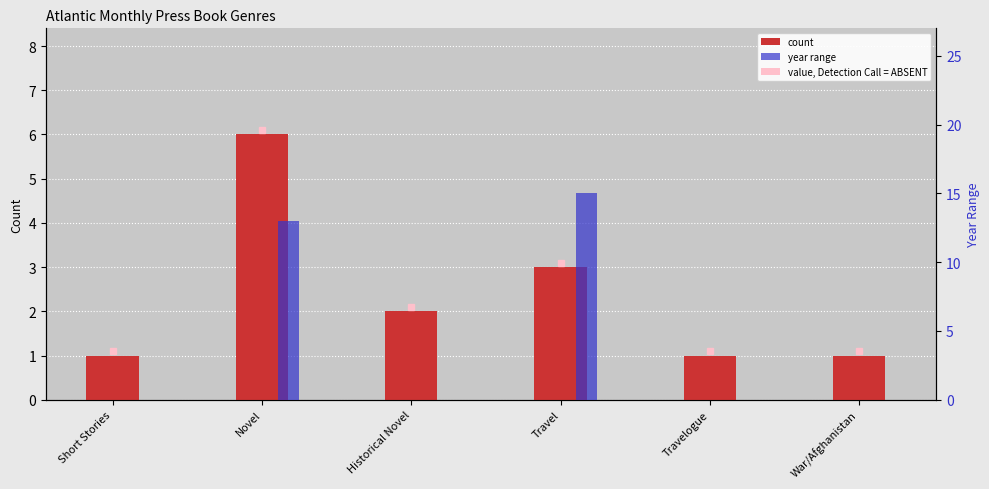

Rank the categories by count value from highest to lowest.

Novel, Travel, Historical Novel, Short Stories, Travelogue, War/Afghanistan